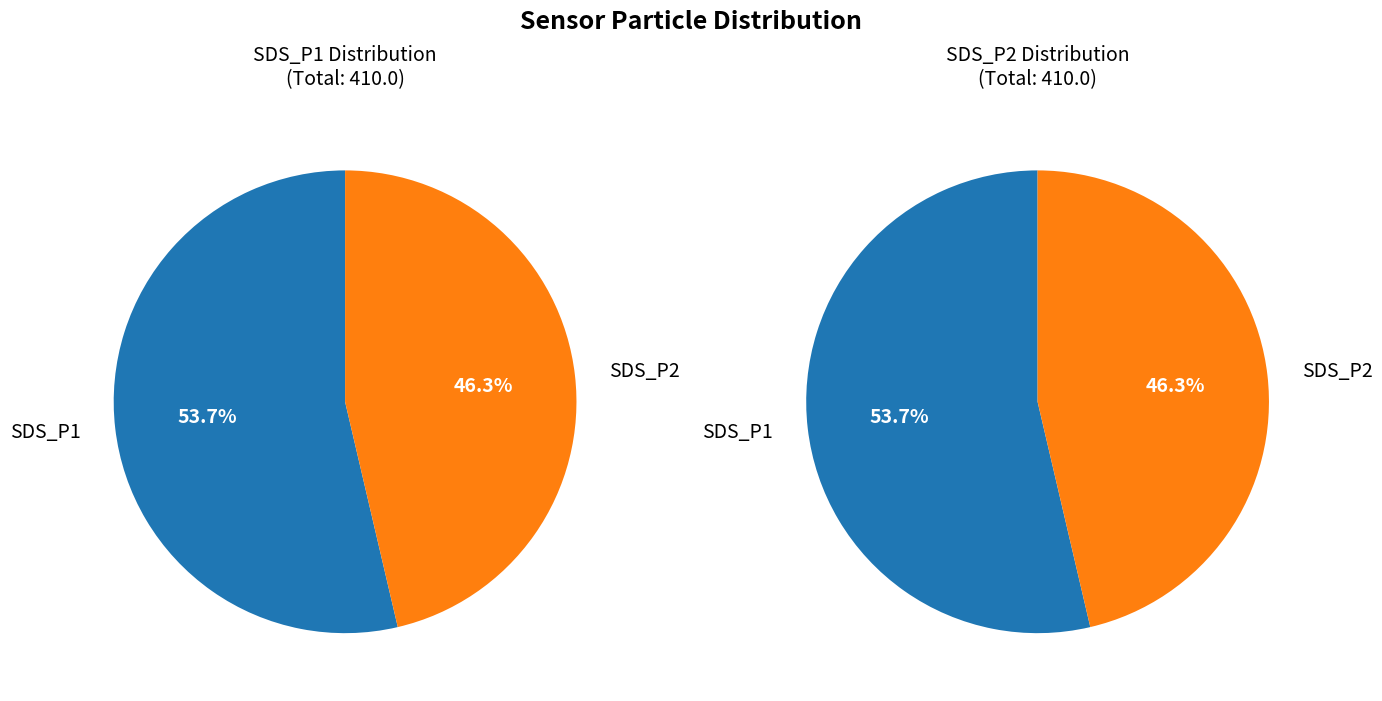

To the nearest percent, what percentage of the pie is SDS_P1 (mean)?

54%